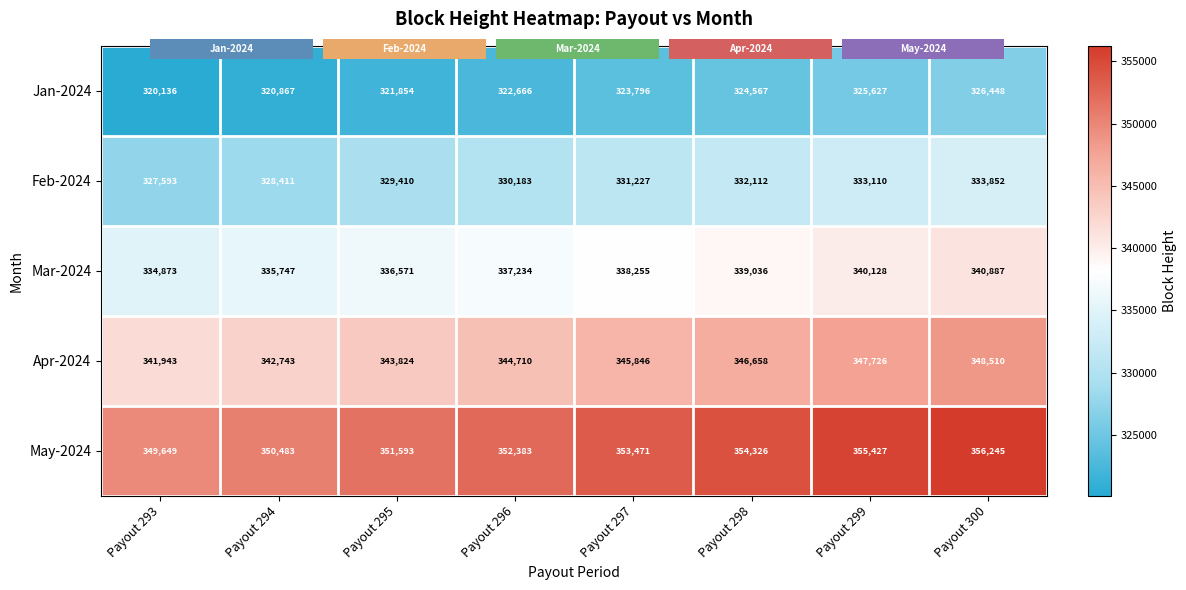

True or false: Mar-2024 has a value of 601675 at Payout 297.

False